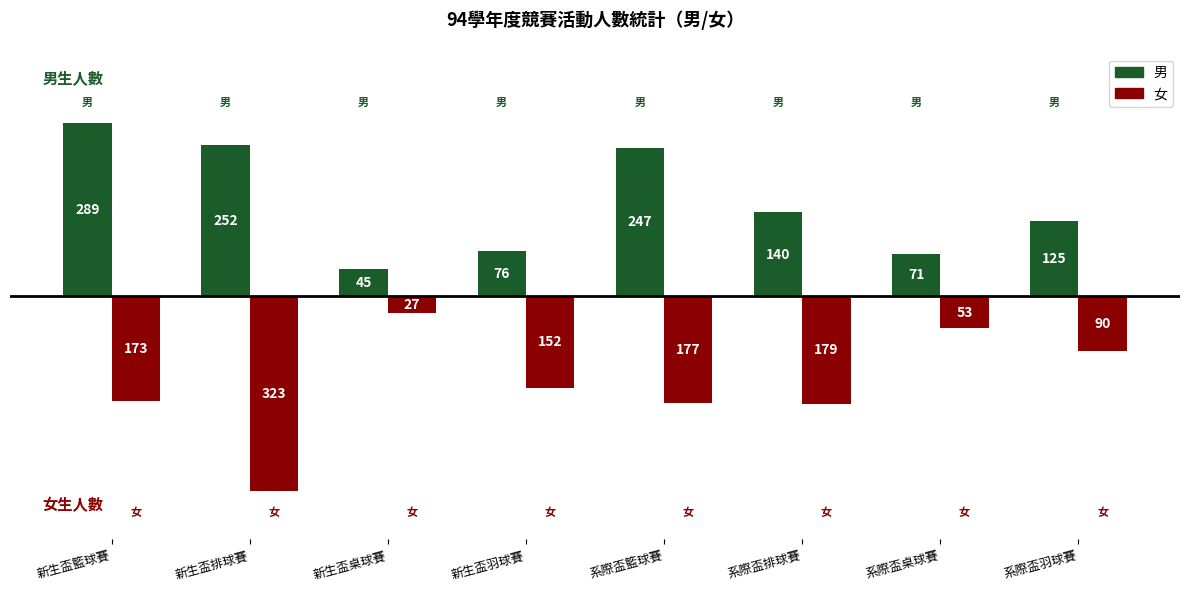

True or false: 女 has a value of -27 at 新生盃桌球賽.

True